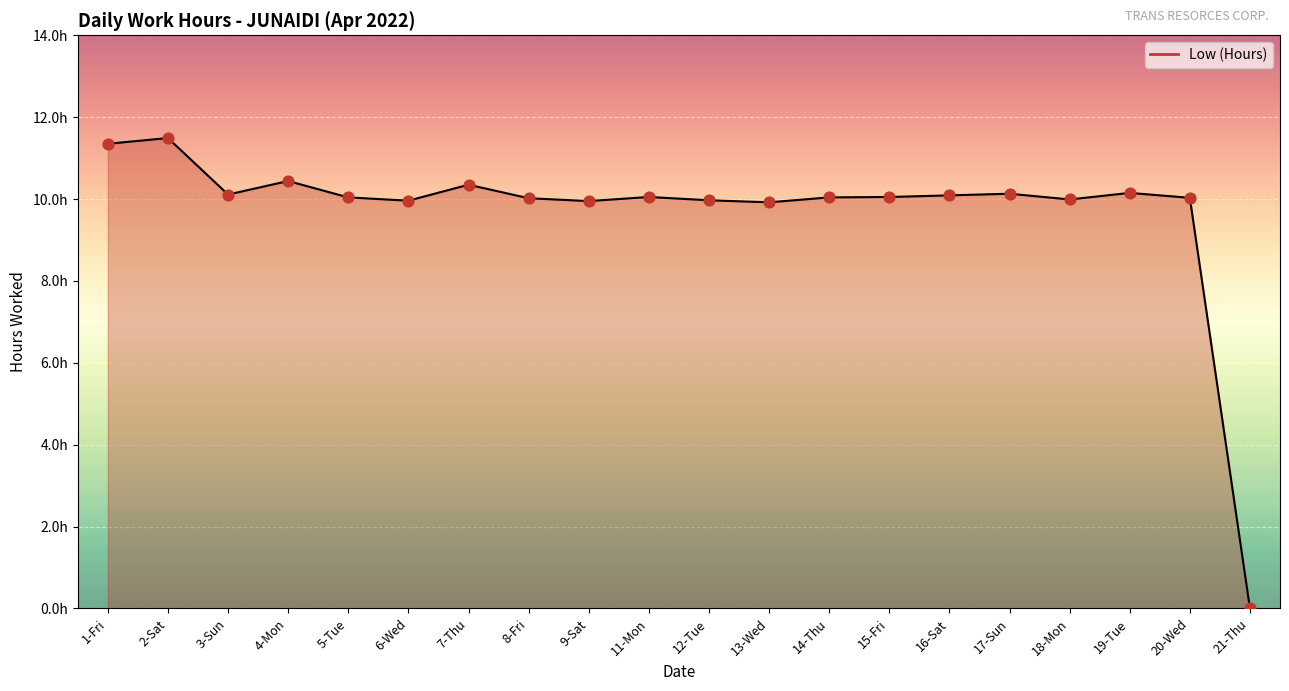

Which has a higher value, 13-Wed or 19-Tue?

19-Tue